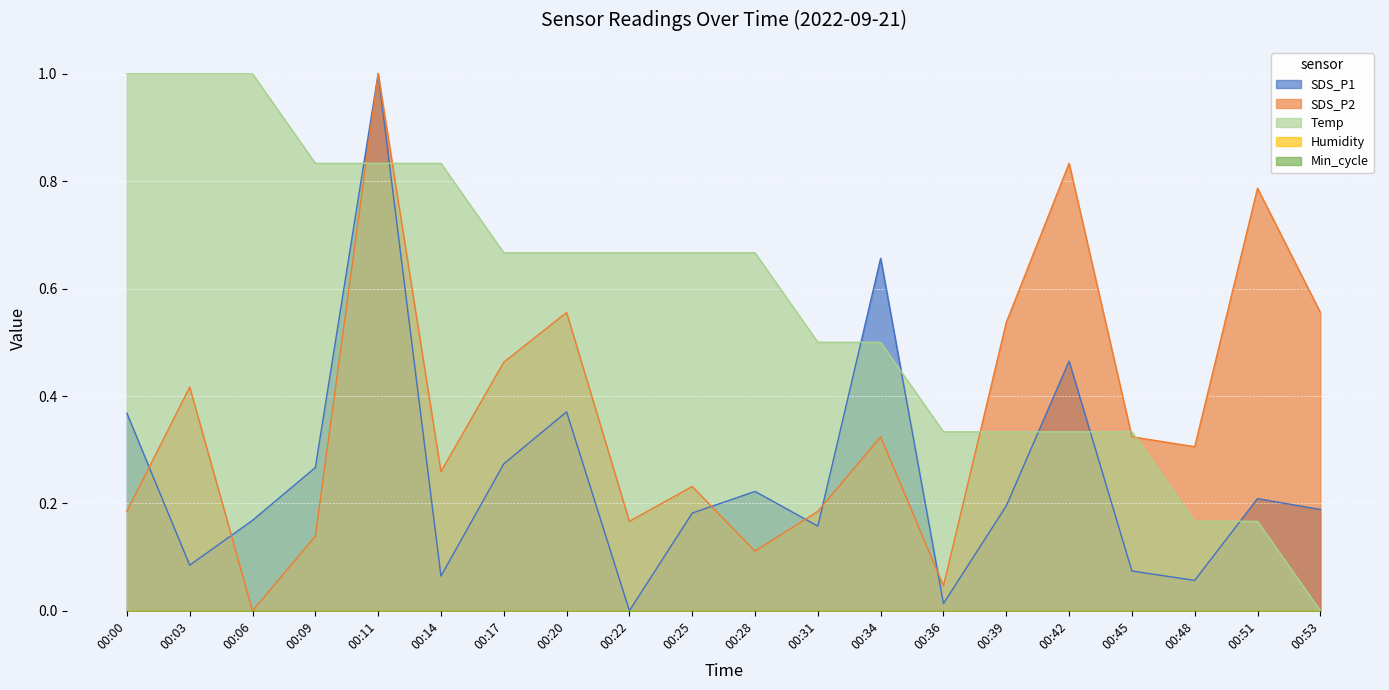

The value of Temp at 00:31 is 0.5. True or false?

True